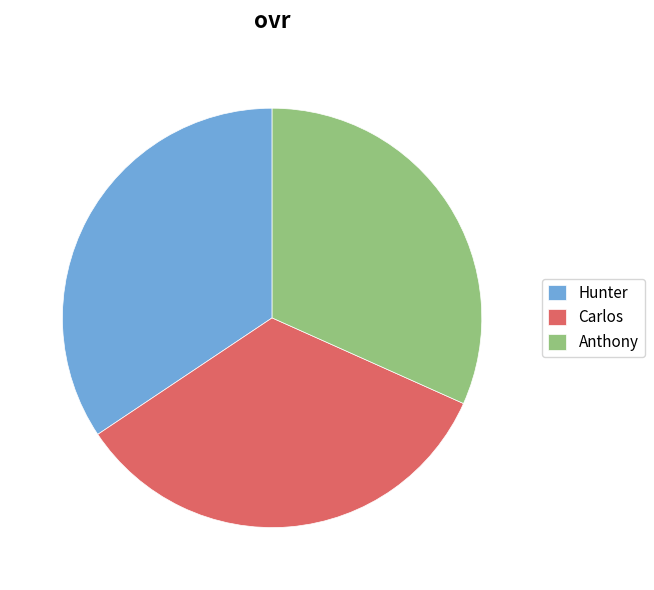

Is it true that Carlos is 34% of the pie?

True